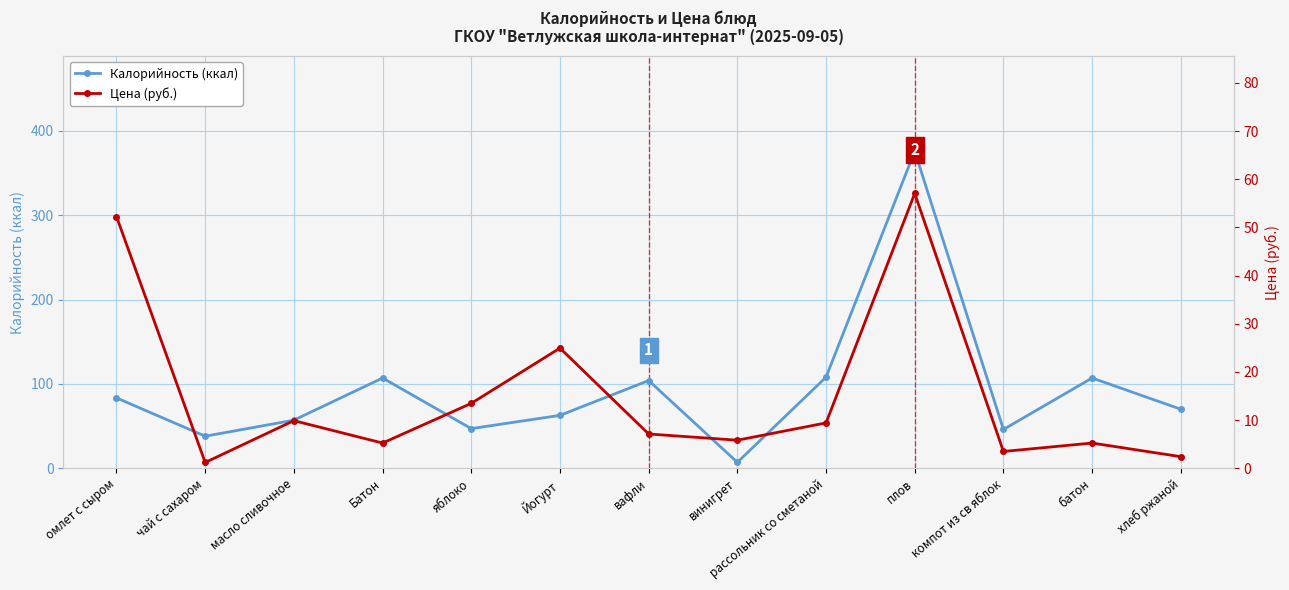

Reading left to right, transcribe all the data shown in this chart.

Калорийность (ккал): 83.4	38.0	57.0	107.0	47.0	62.7	104.0	7.0	108.0	376.0	46.0	107.0	70.0
Цена (руб.): 52.2	1.2	9.9	5.2	13.5	24.9	7.1	5.8	9.4	57.0	3.5	5.2	2.4